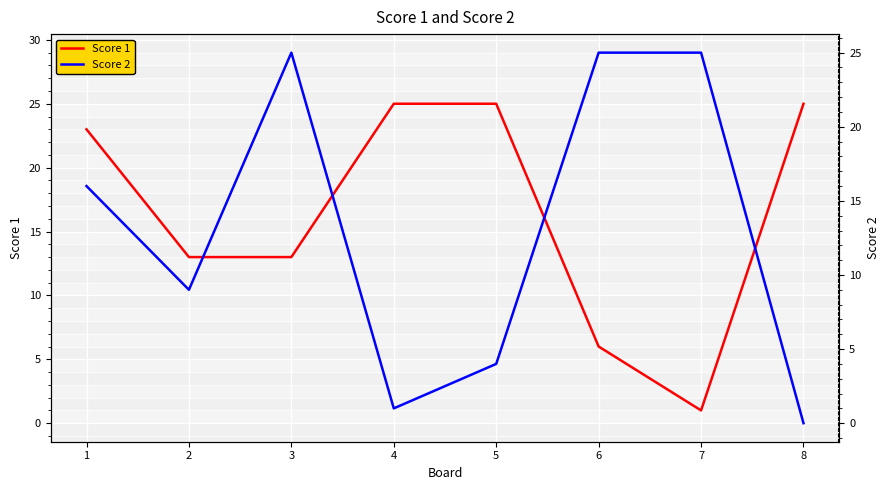

Where does the Score 2 series first go above 16?

3